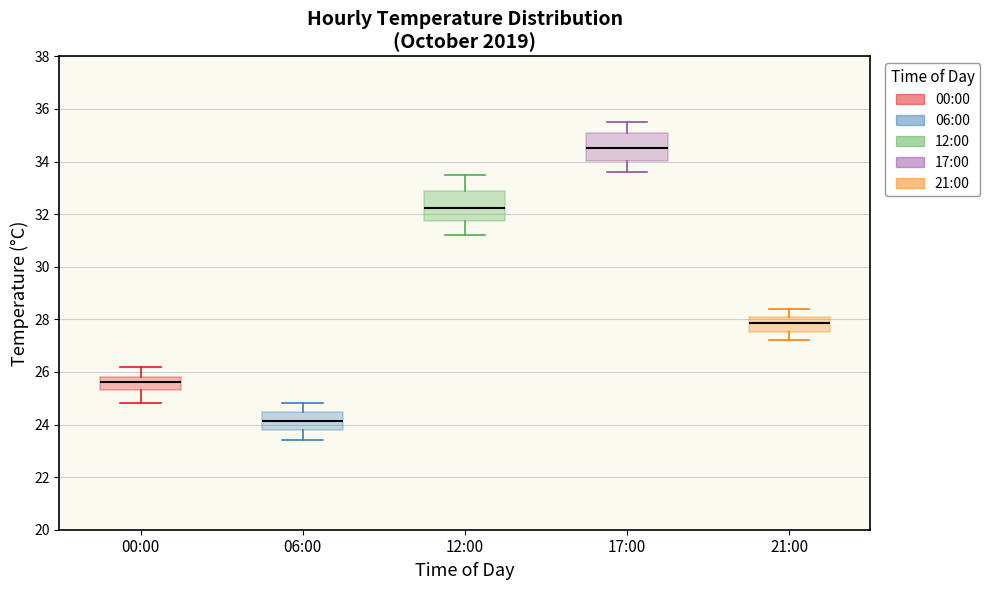

Reading left to right, transcribe this box plot: for each box, give where its median line is, the range the box spans, and where its two whiskers end, as read against the y-axis. The values are not printed on the chart, so give them approximately, as read against the axis.

00:00: median 25.6, box 25.4 to 25.8, whiskers 24.8 to 26.2
06:00: median 24.2, box 23.8 to 24.4, whiskers 23.4 to 24.8
12:00: median 32.2, box 31.8 to 32.8, whiskers 31.2 to 33.6
17:00: median 34.6, box 34.0 to 35.0, whiskers 33.6 to 35.6
21:00: median 27.8, box 27.6 to 28.2, whiskers 27.2 to 28.4